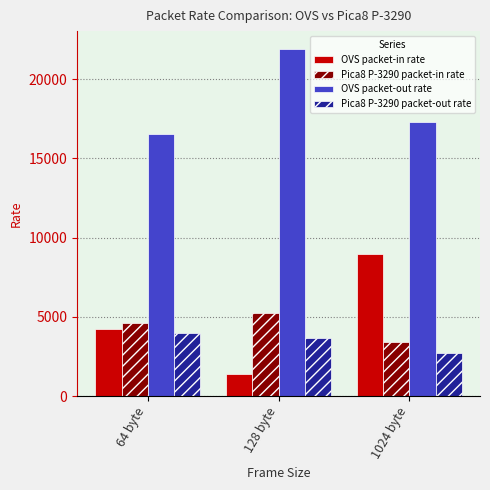

How many bars are there in each group?

4